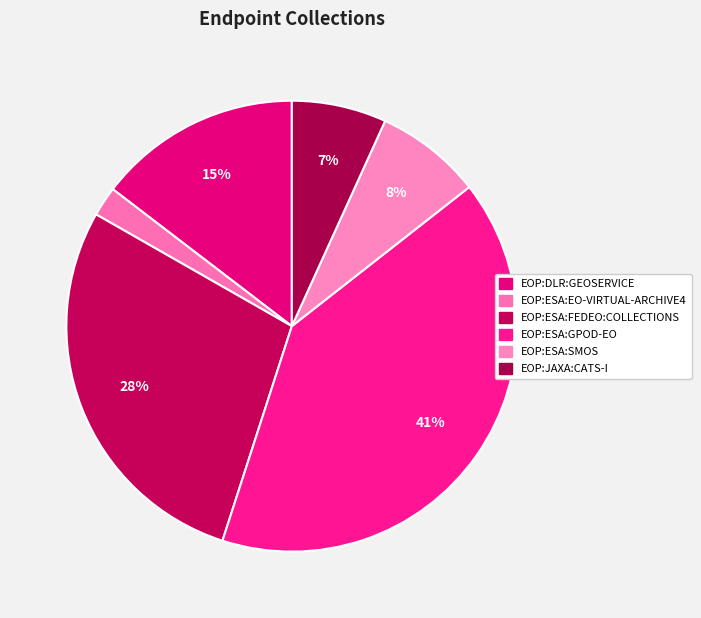

Count the number of slices in the pie.

6